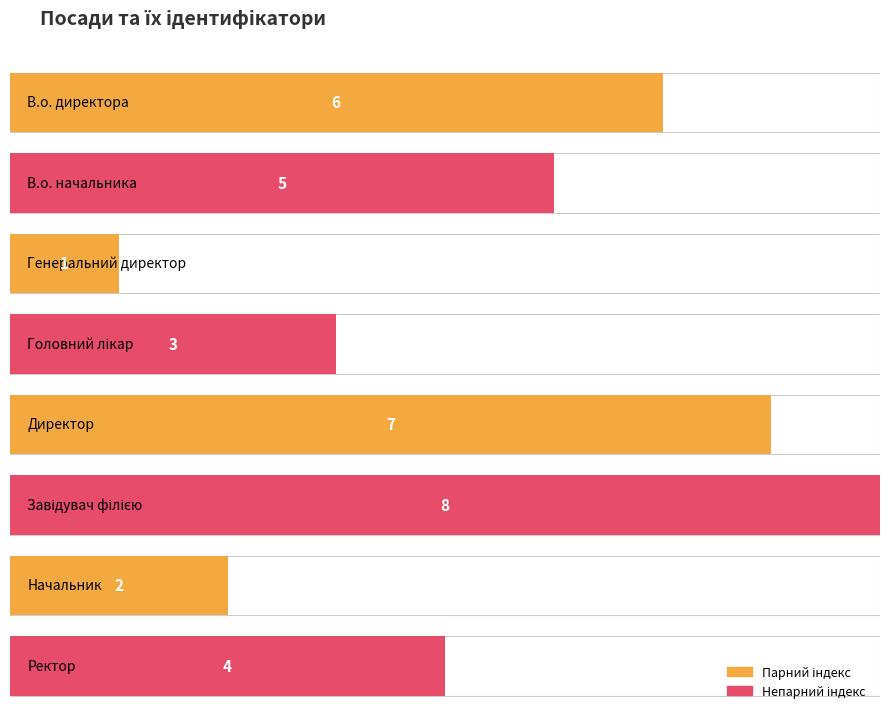

What is the change in value from В.о. директора to Завідувач філією?

+2